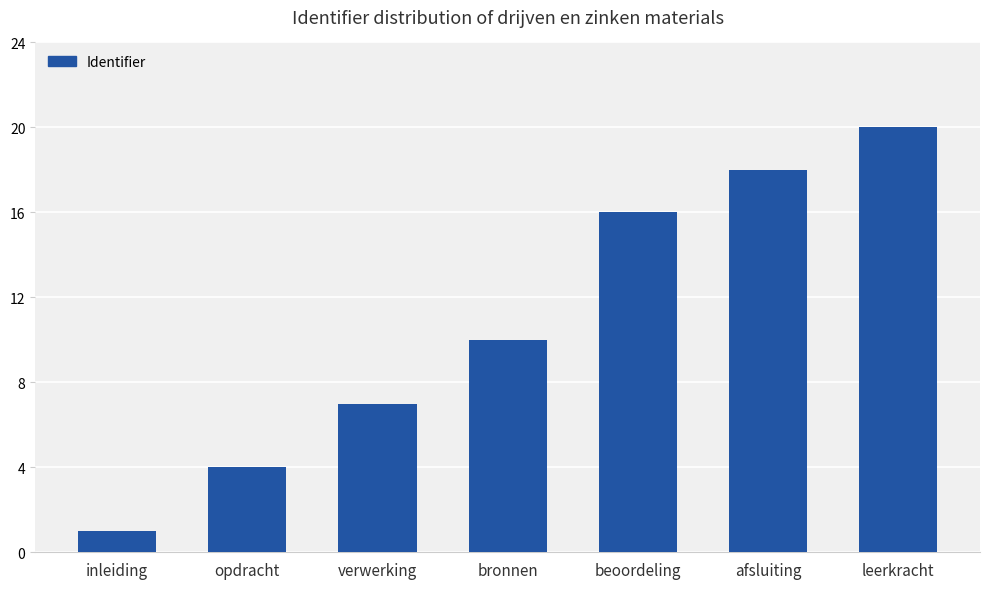

Count the values in the range 4 to 18.

5